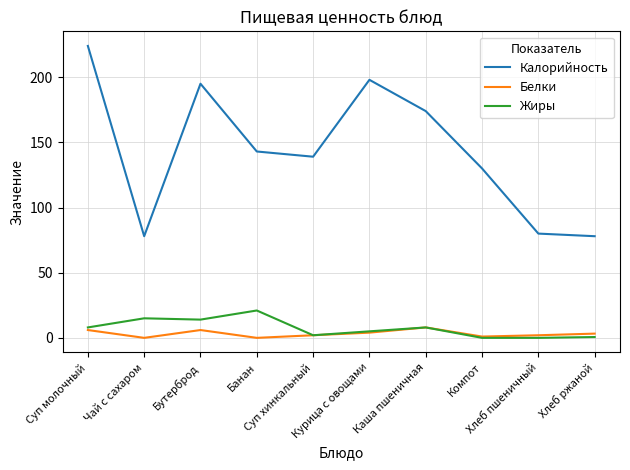

List the series in order of their peak value, lowest first.

Белки, Жиры, Калорийность